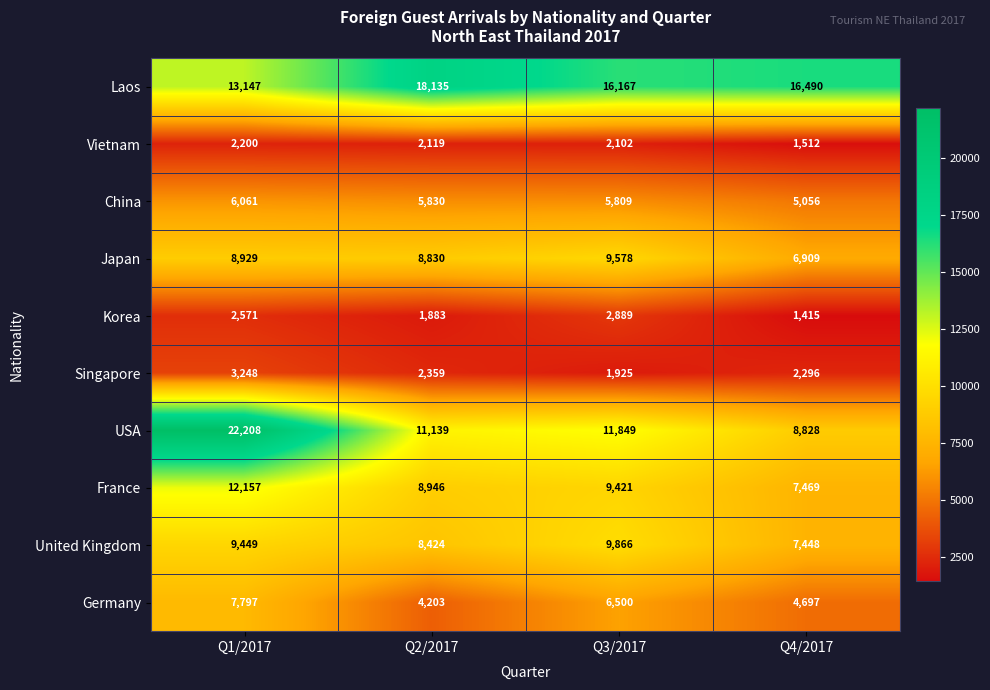

Which category has the lowest value in the USA series?

Q4/2017